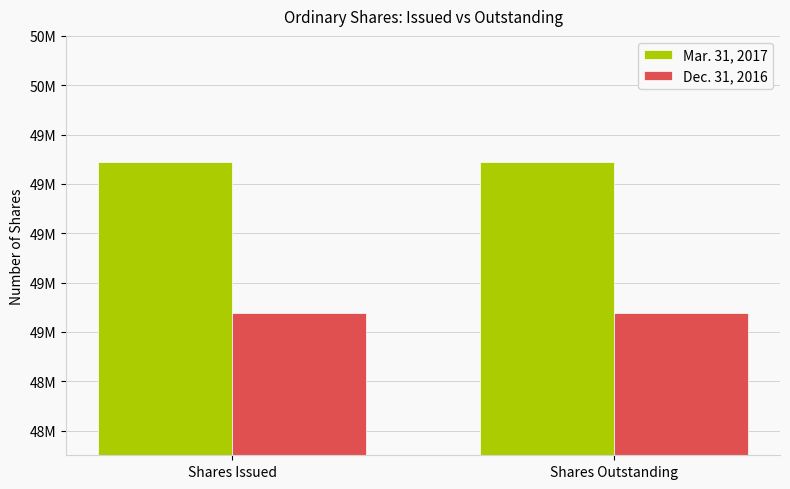

Which series has the largest total across all categories?

Mar. 31, 2017